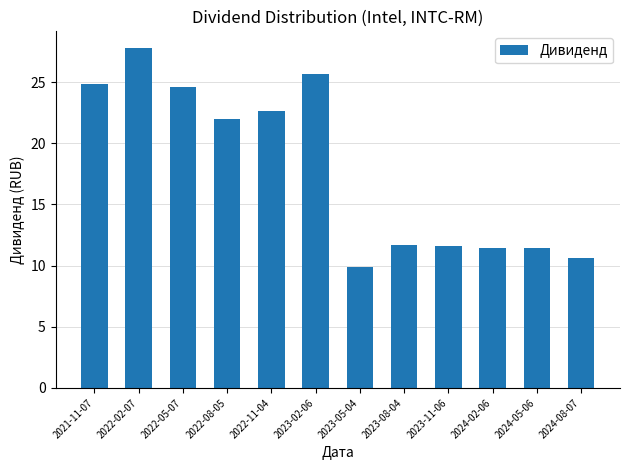

What is the difference between the maximum and minimum values?

17.8